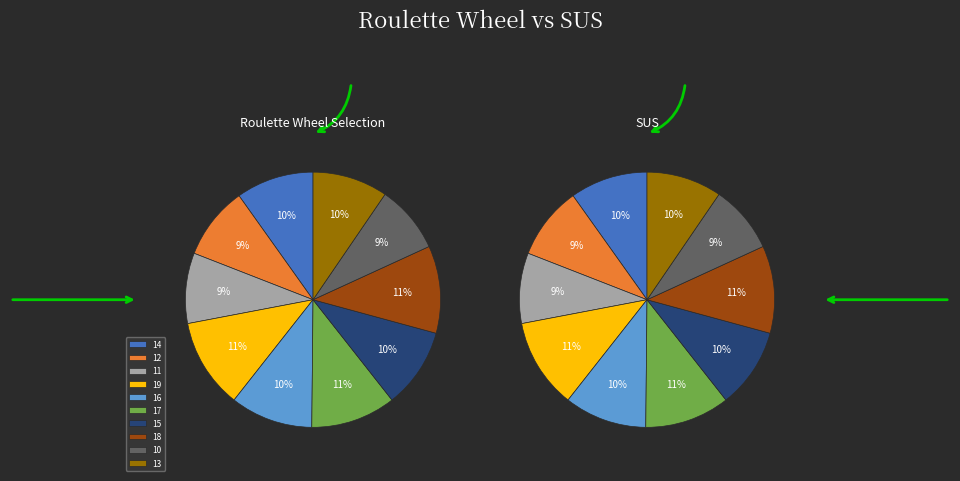

To the nearest percent, what is the difference between the 11 and 17 slice percentages?

2%